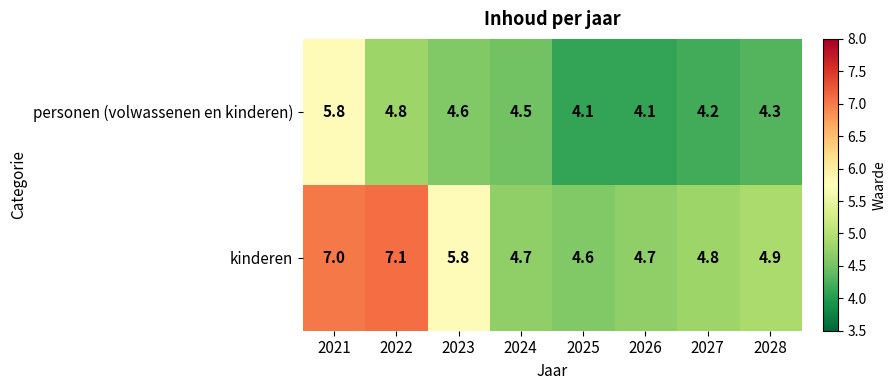

List the series in order of their peak value, highest first.

kinderen, personen (volwassenen en kinderen)